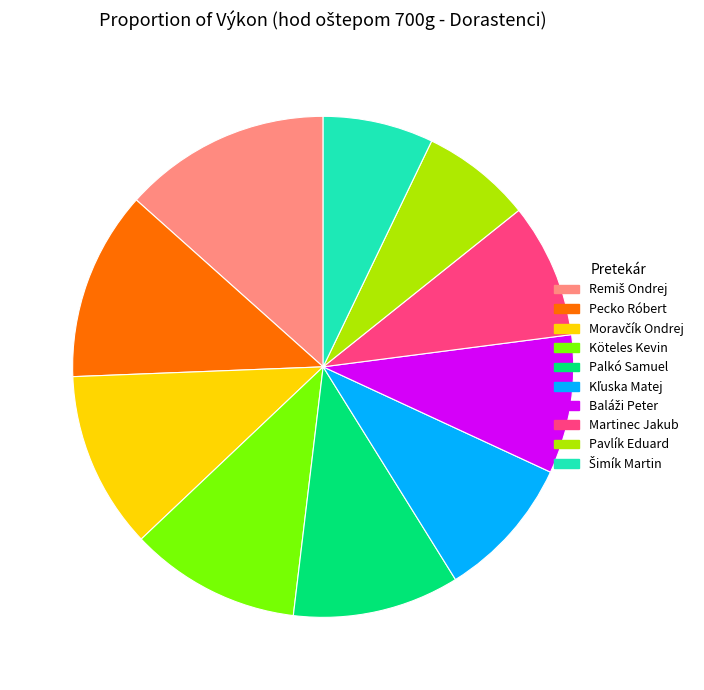

Does Palkó Samuel account for over 50% of the chart?

No